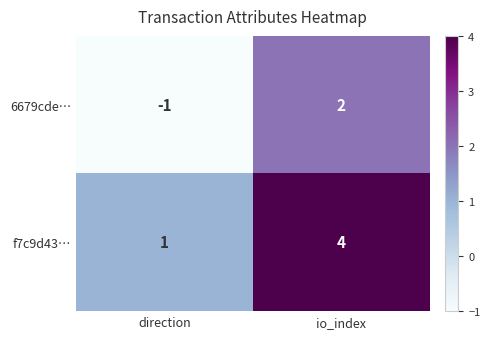

Reading right to left, list all the values displayed in this chart.

6679cde…: io_index=2	direction=-1
f7c9d43…: io_index=4	direction=1